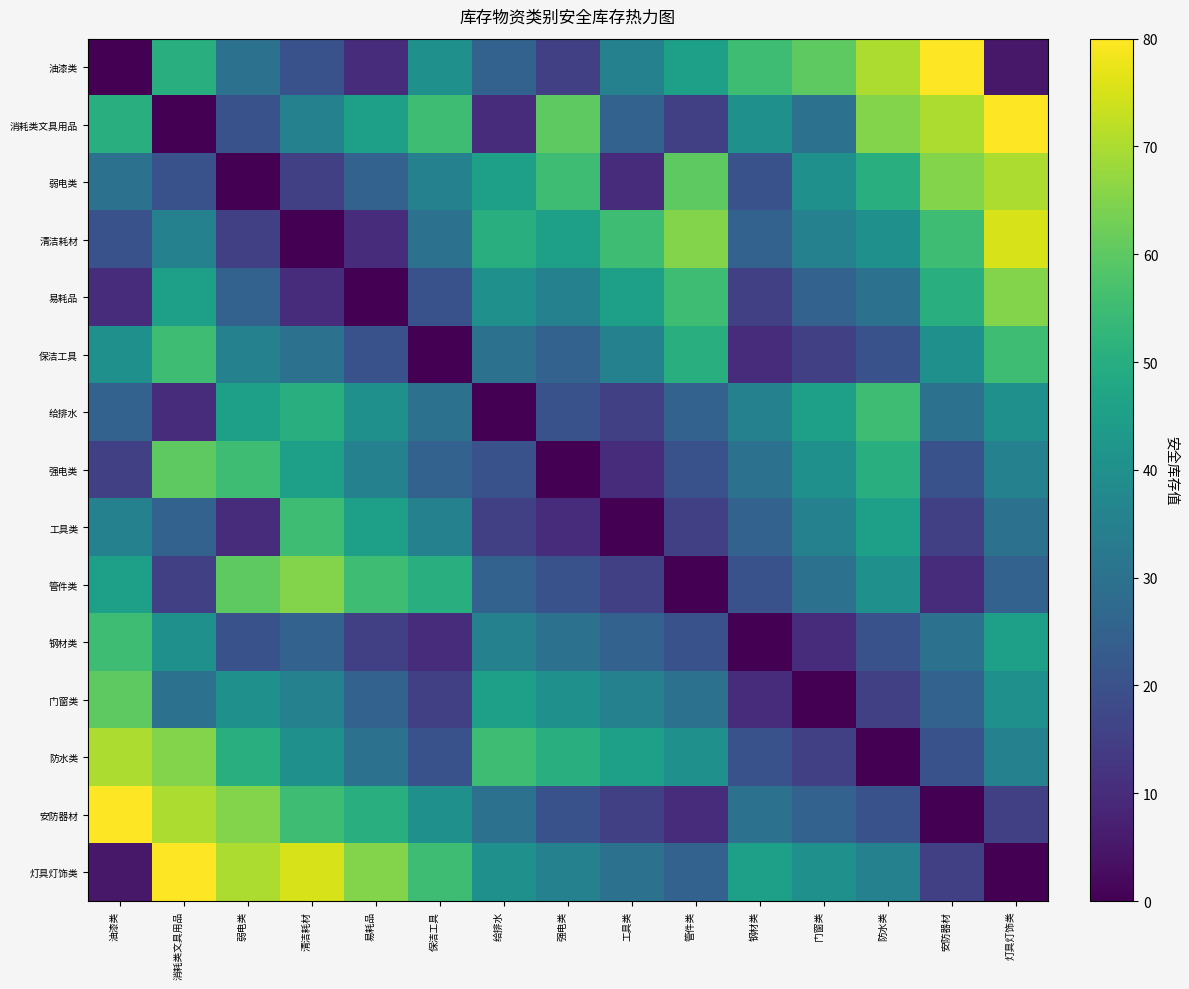

Which series has the largest total across all categories?

灯具灯饰类